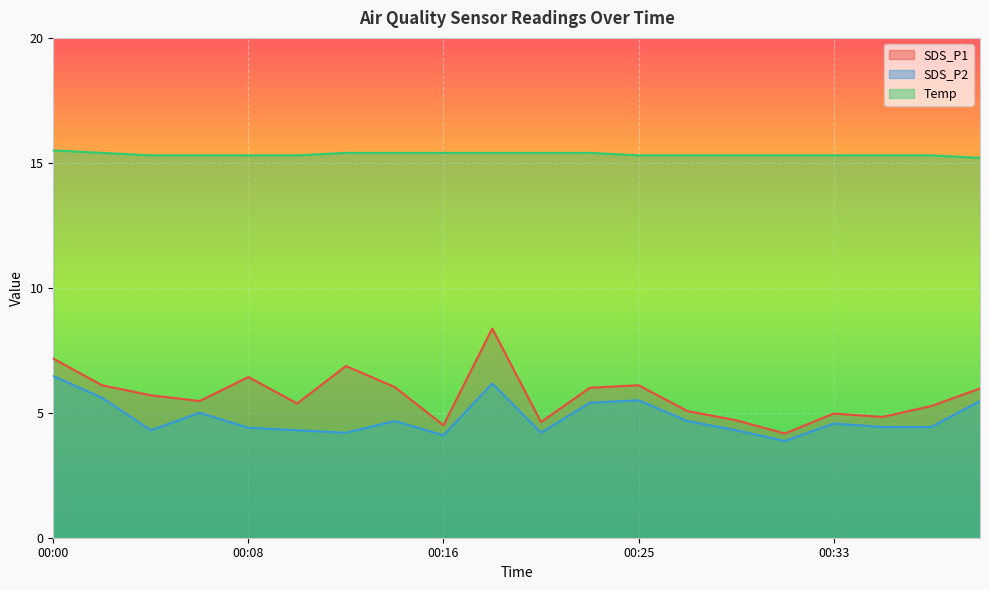

What is the difference between the SDS_P1 values at 00:16 and 00:06?

1.0